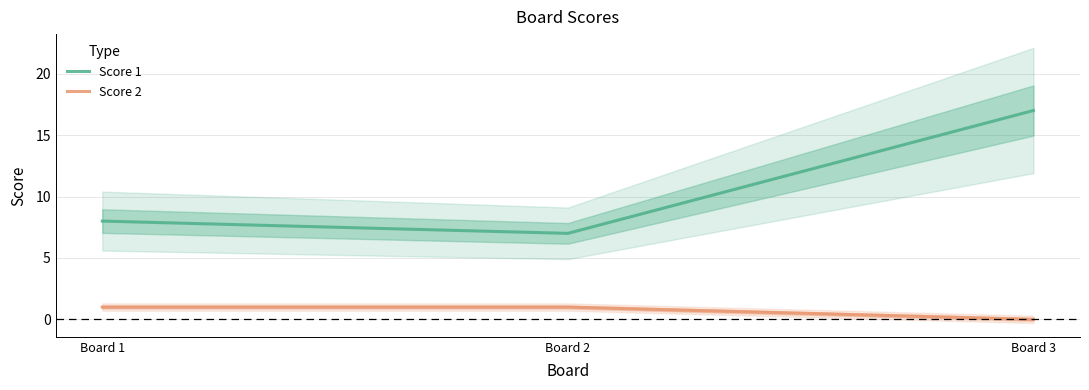

Does the chart have visible grid lines?

Yes